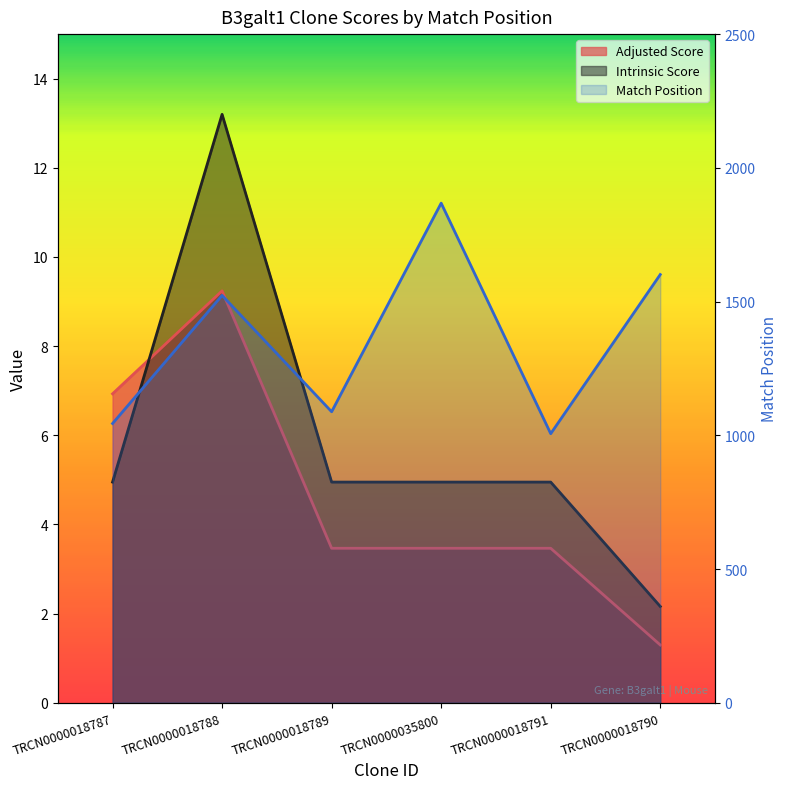

Which series changed the most between TRCN0000018787 and TRCN0000018790?

Match Position